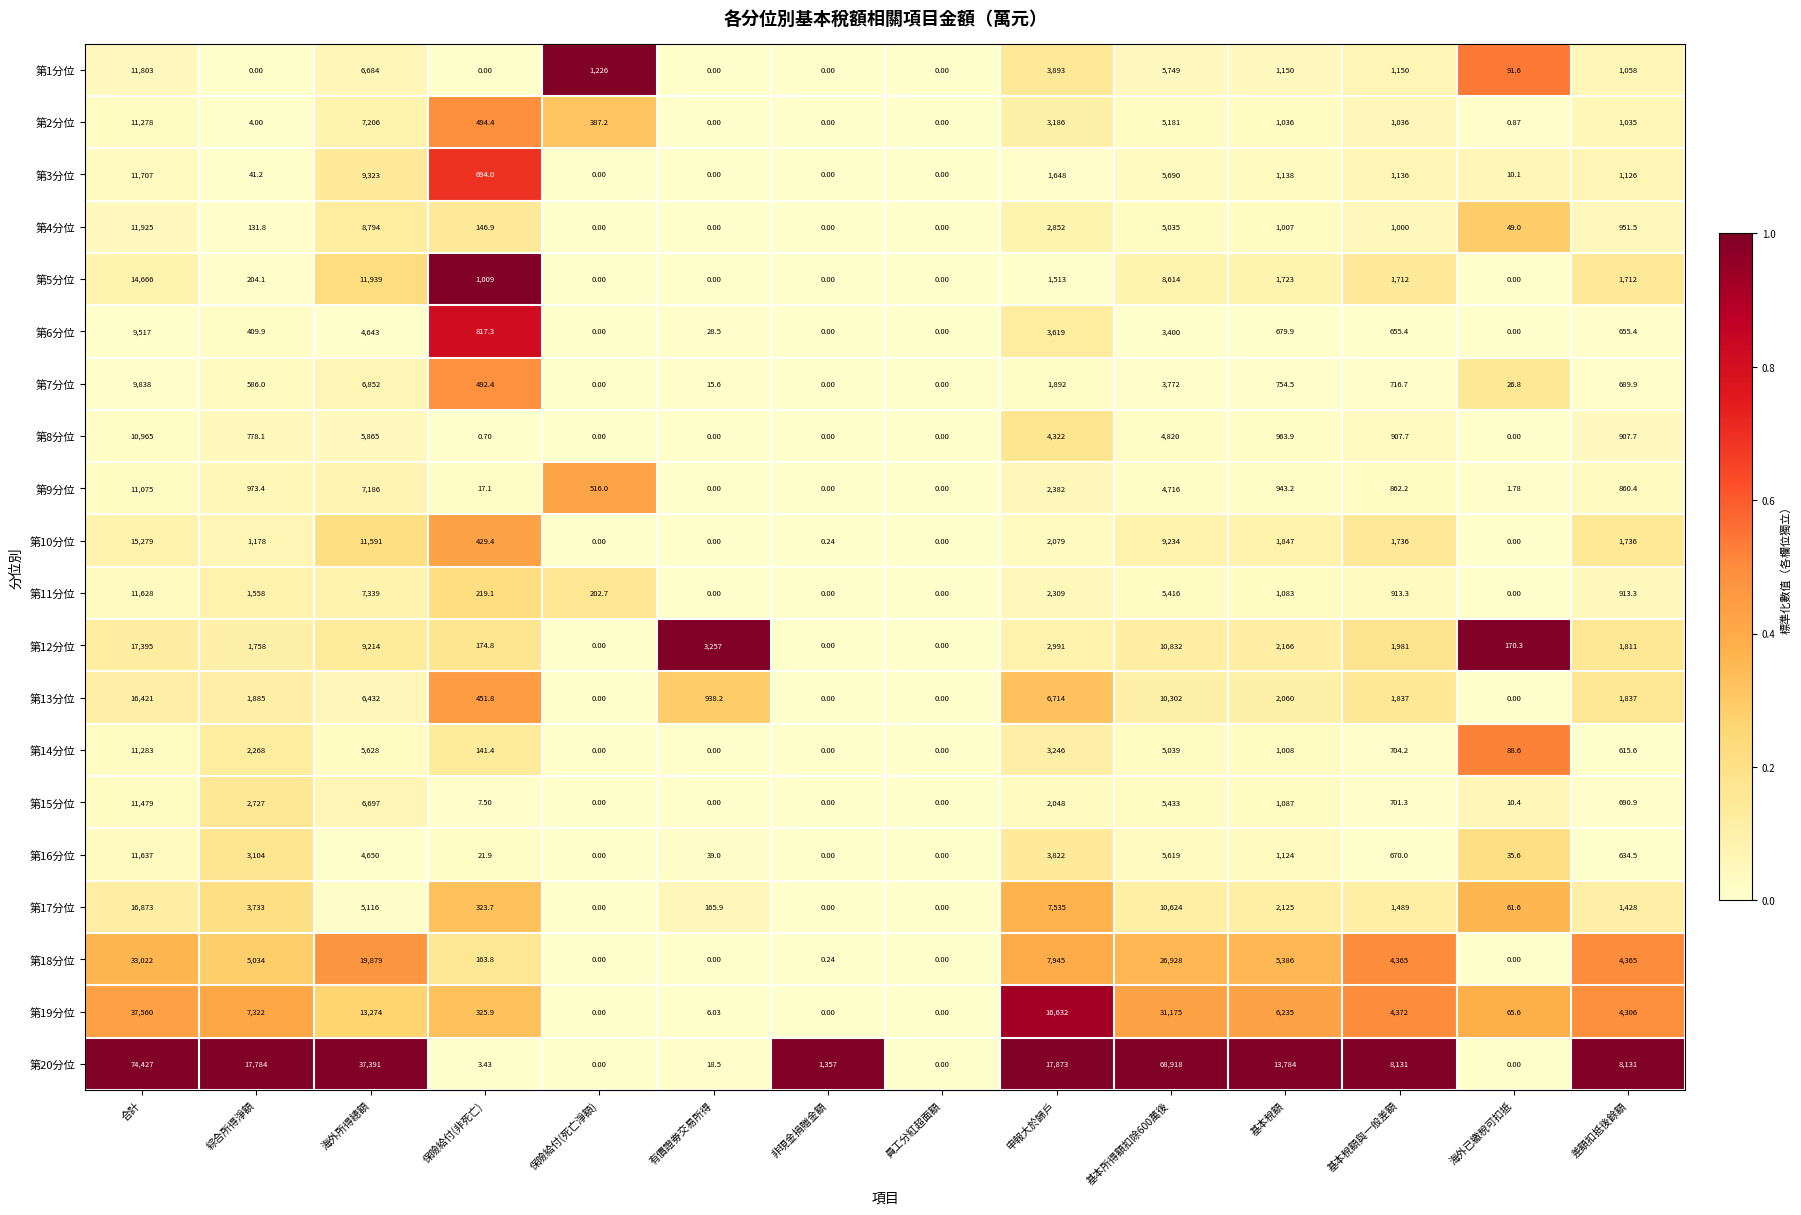

How many series are shown in this chart?

20